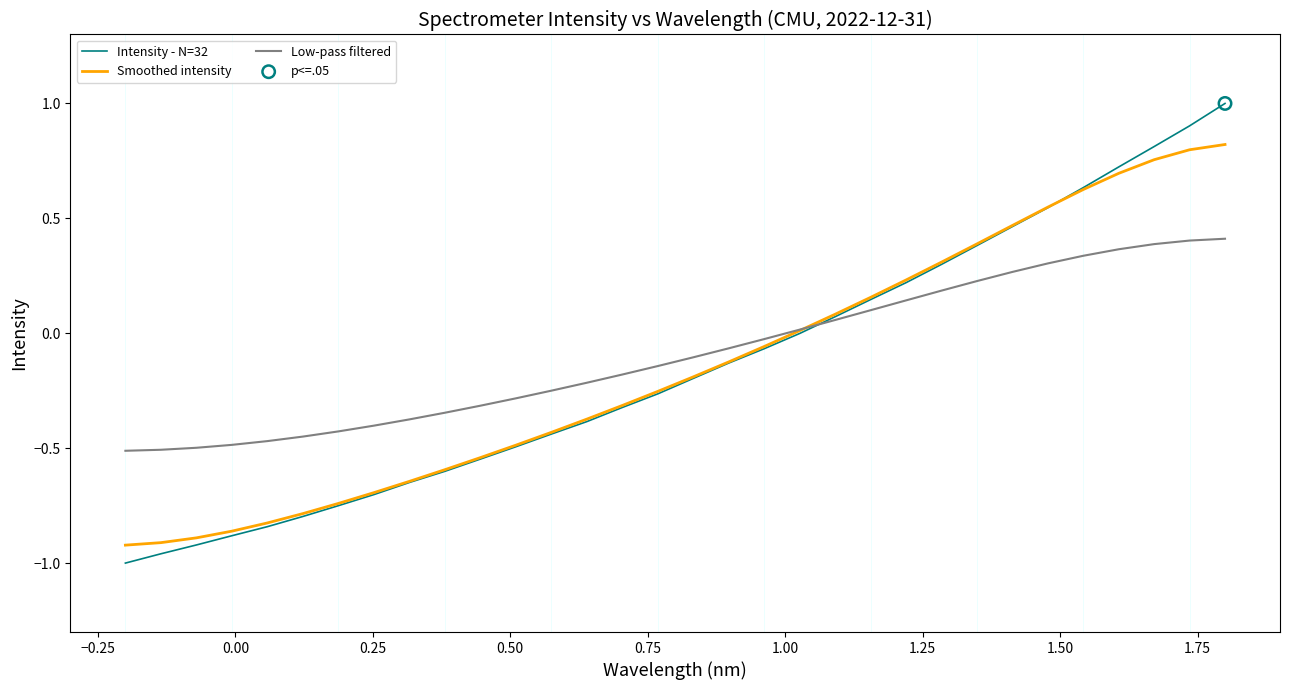

Which series has the largest range (max minus min)?

Intensity - N=32